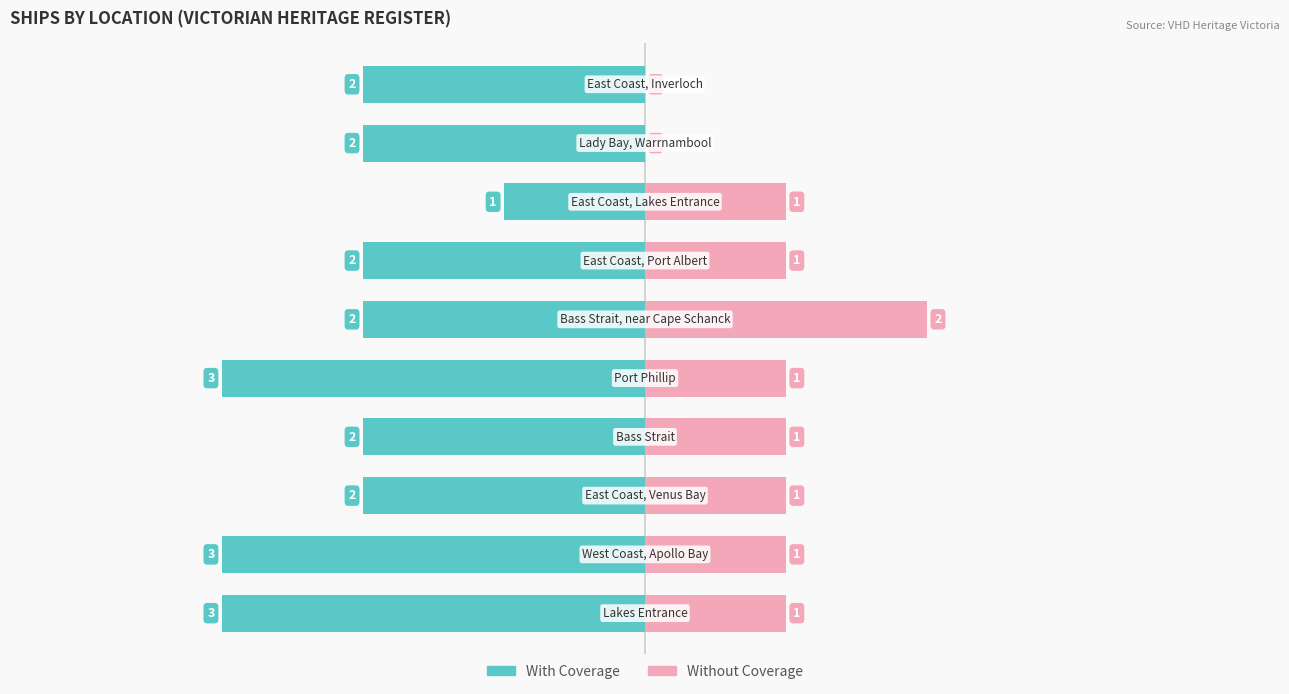

How many bars are there in total?

20